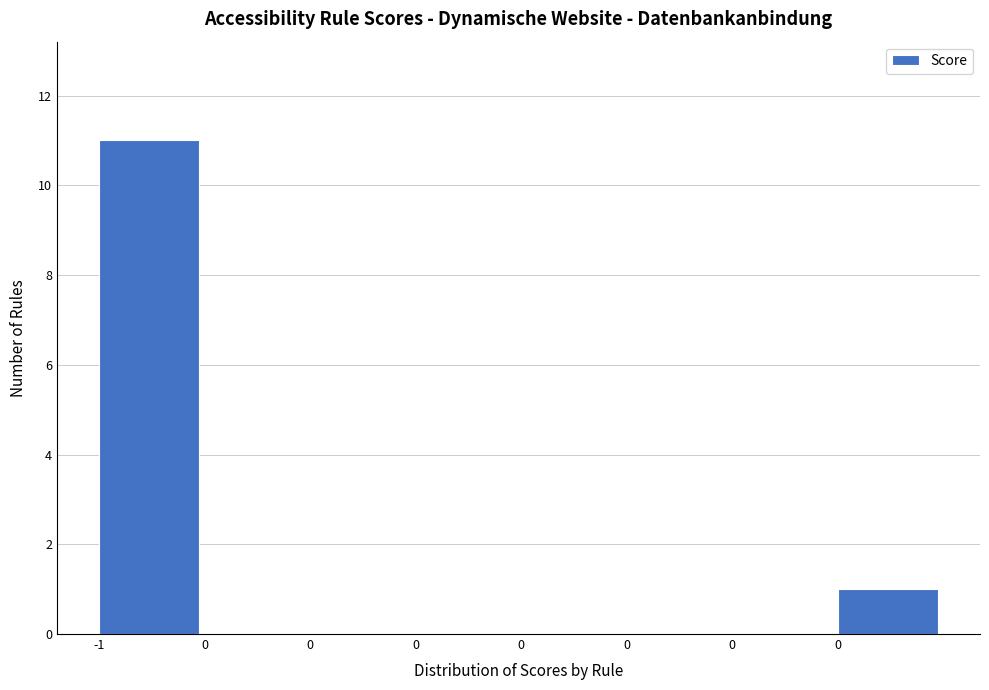

Count the number of categories in the chart.

8